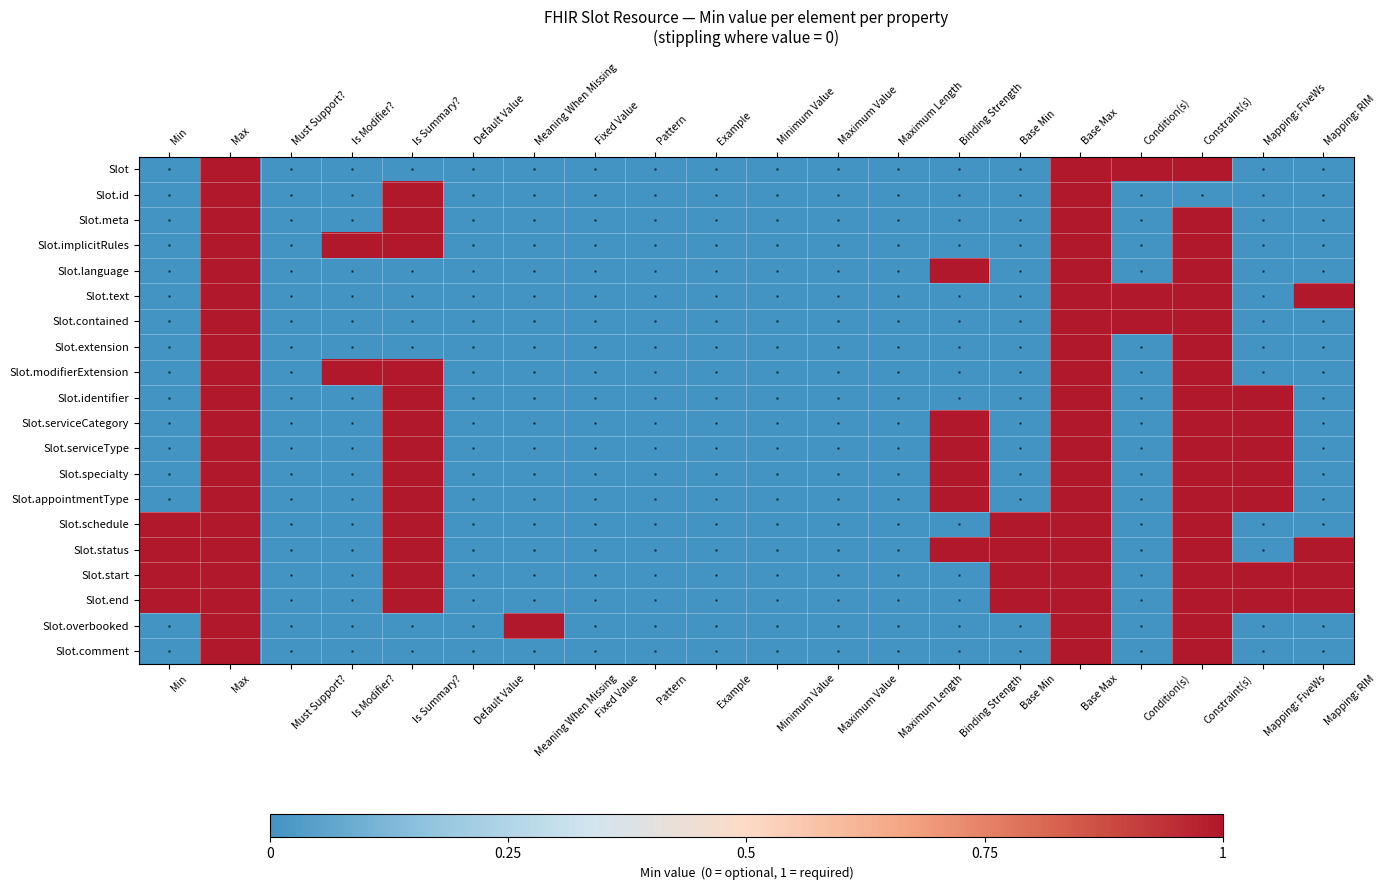

At which category does the chart reach its minimum across all series?

Min